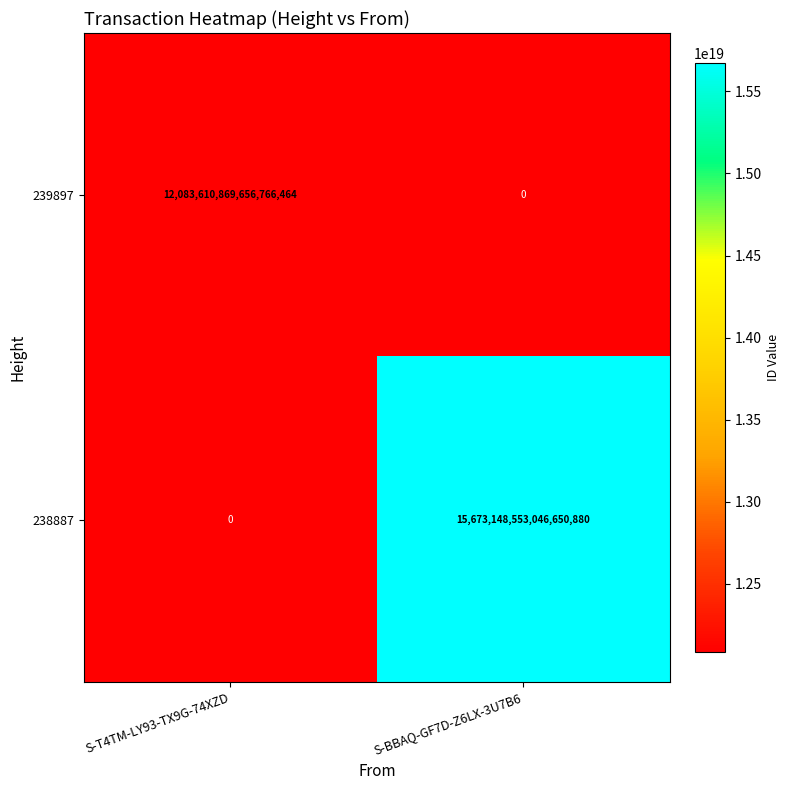

List the series in order of their overall mean, lowest first.

239897, 238887